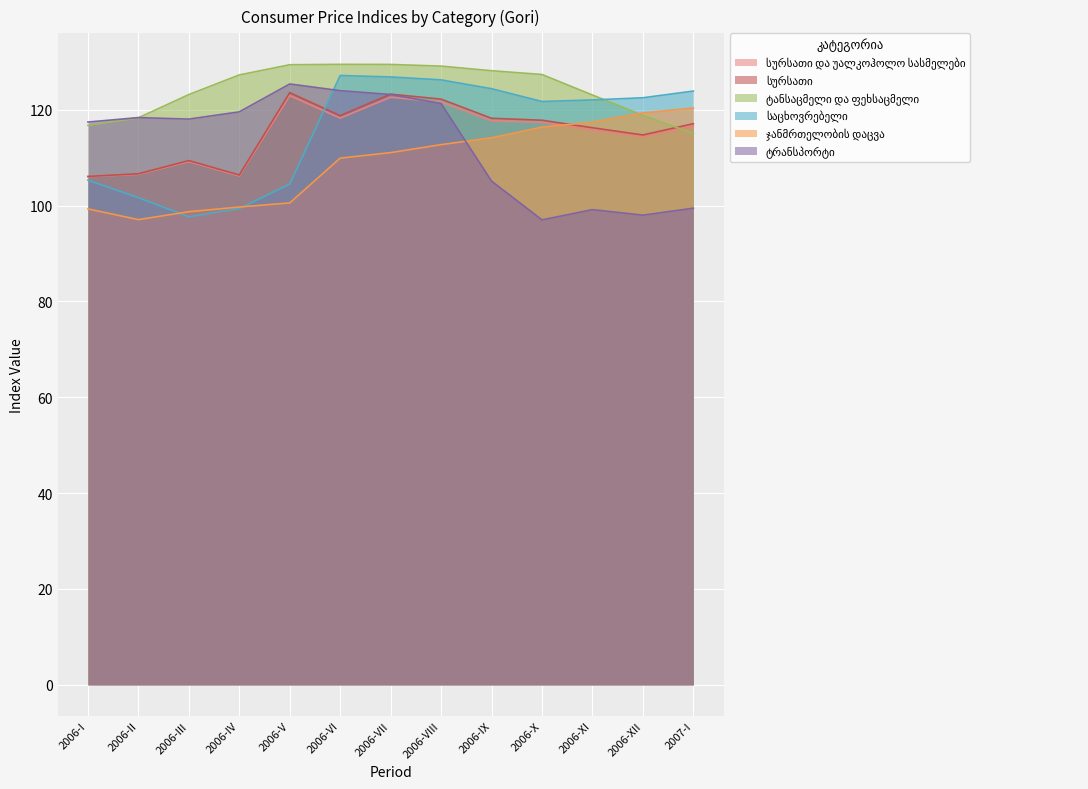

What position from the left is 2006-VI?

6